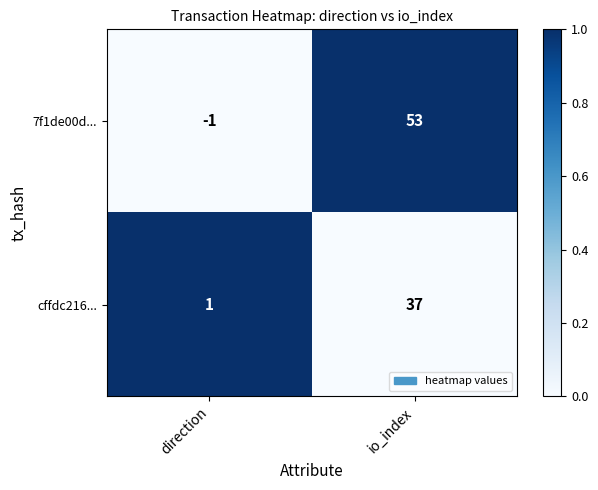

Reading right to left, what are all the values shown in this chart?

7f1de00d...: io_index=53	direction=-1
cffdc216...: io_index=37	direction=1